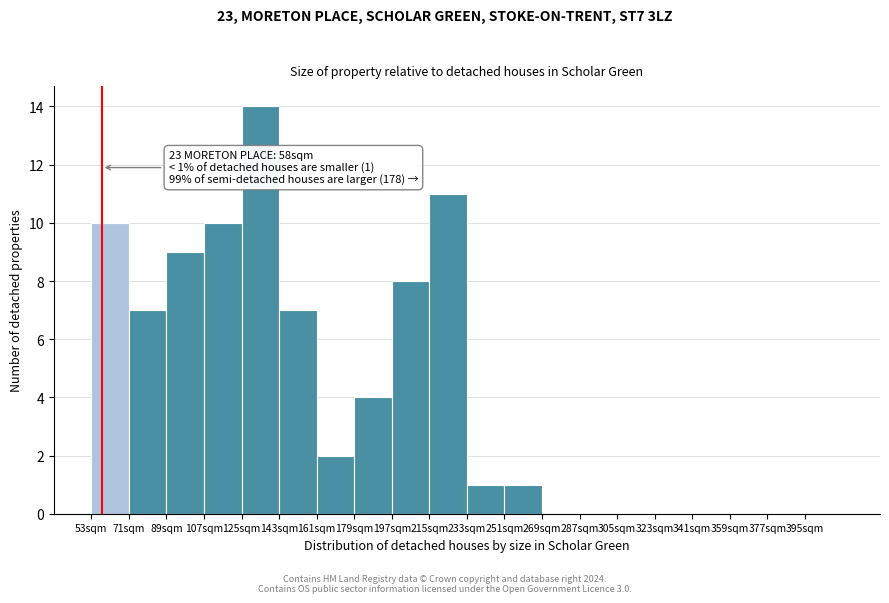

Which range on the x-axis has the tallest bar?

125 to 143